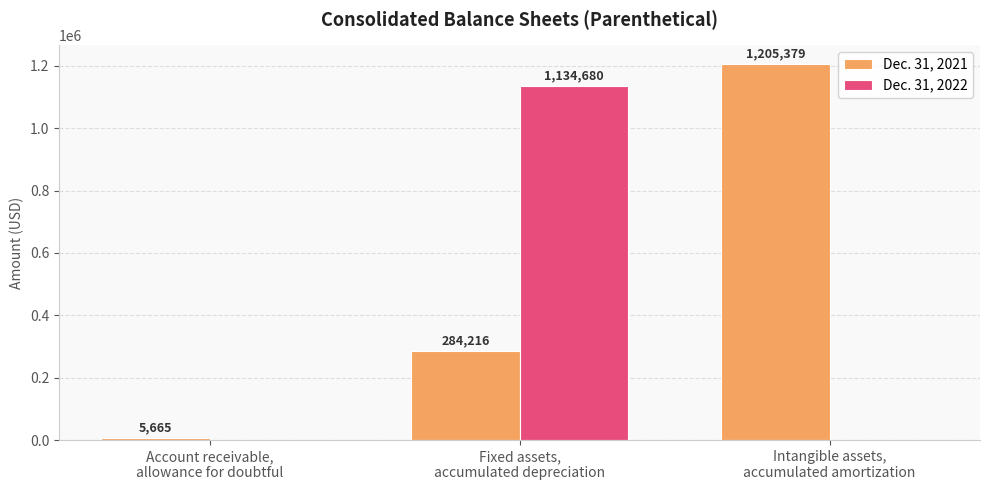

Which series has the widest spread of values?

Dec. 31, 2021